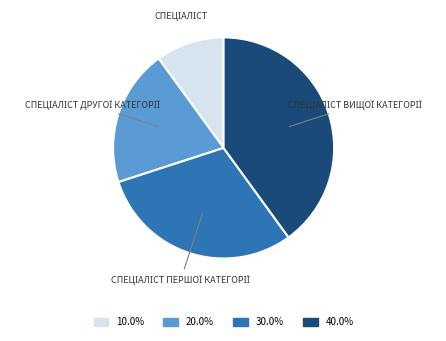

Is there any slice that represents more than half of the pie?

No